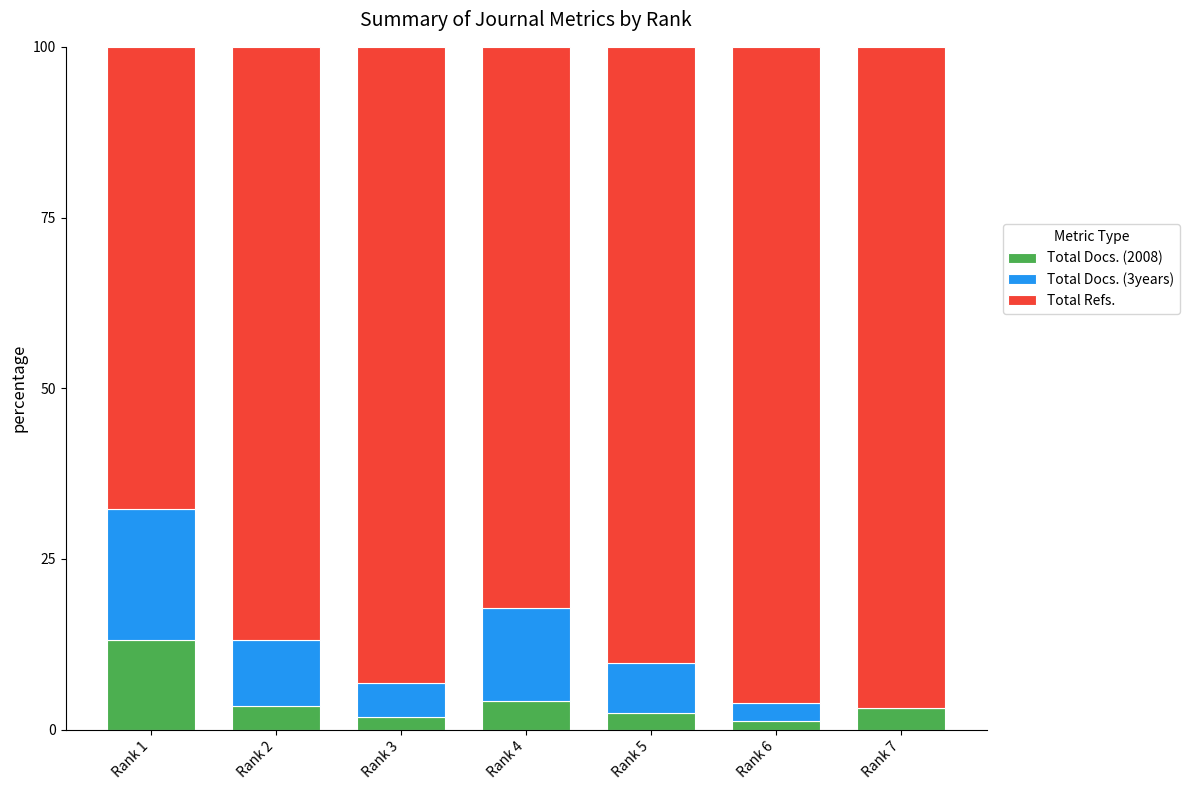

How many data points does each series have?

7